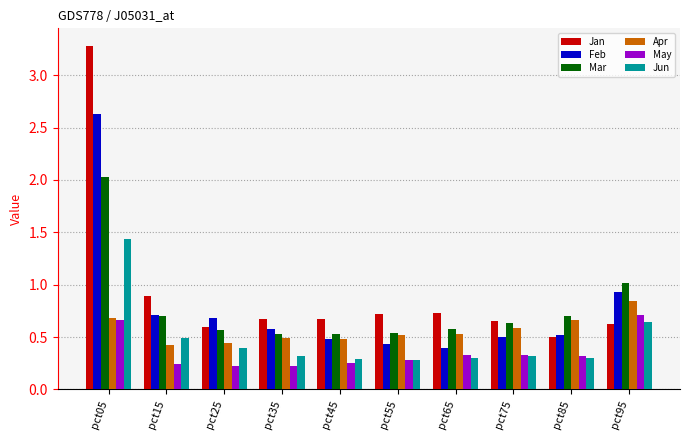

What is the maximum value shown in the chart?

3.3